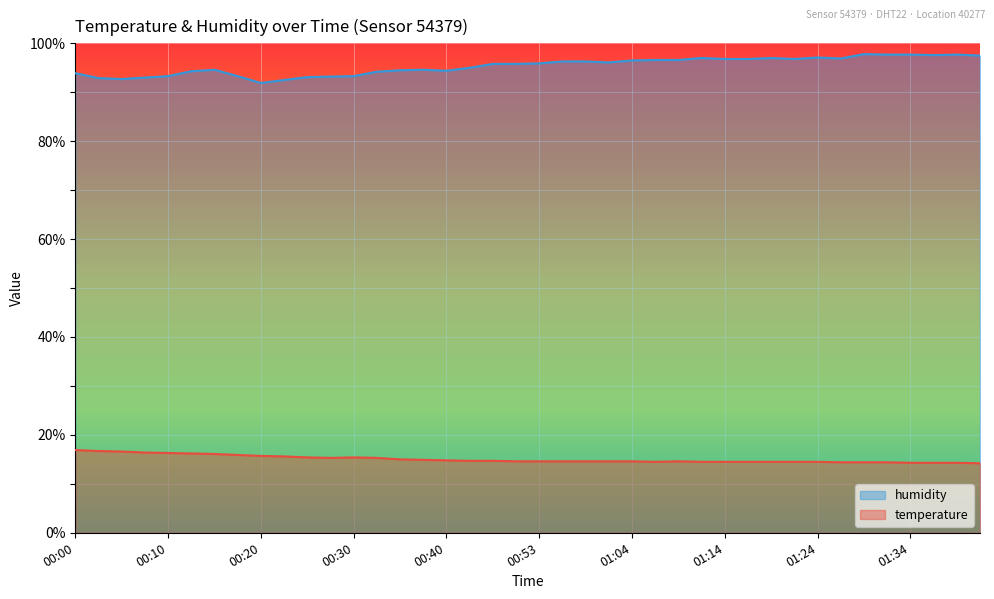

What is the maximum value shown in the chart?

97.8